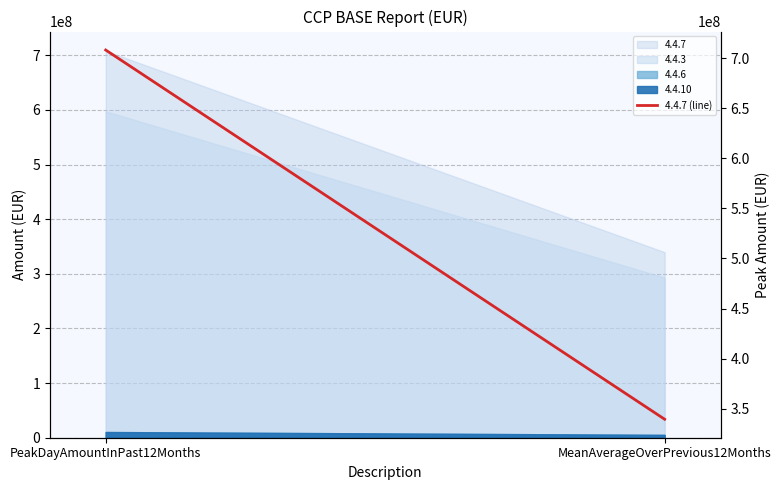

How many lines are shown in the chart?

1